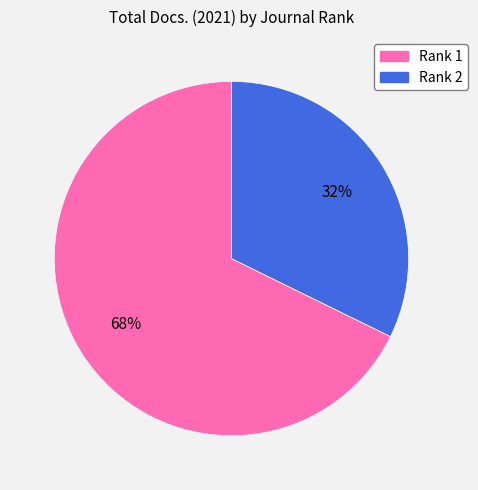

Does any single category account for the majority?

Yes